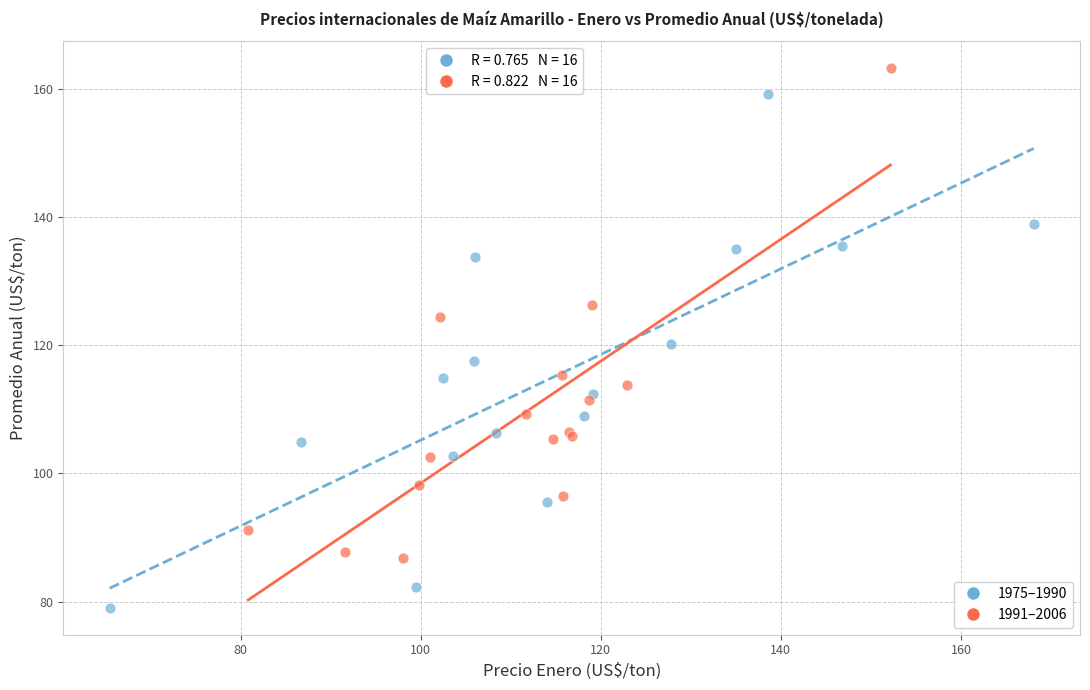

Which series has the widest spread of Y values?

1975–1990